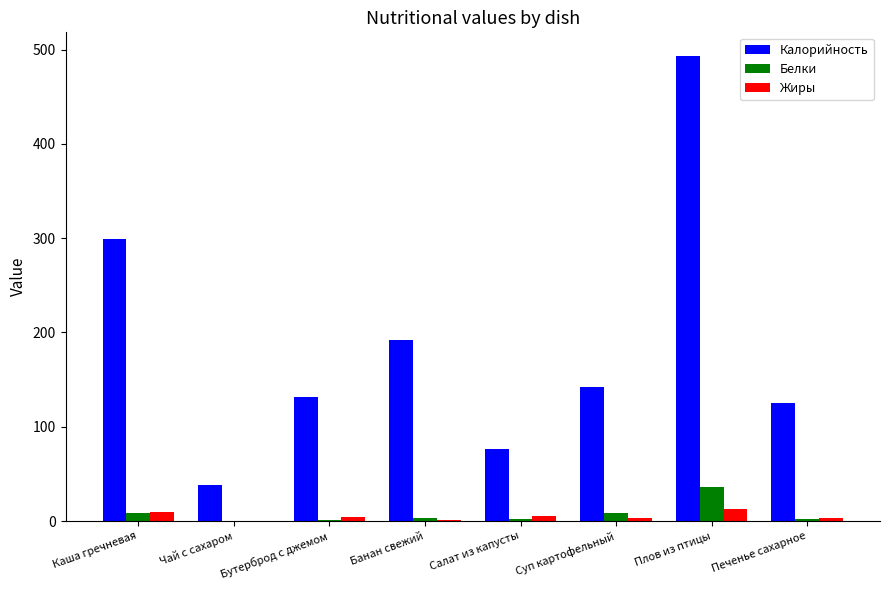

Which series has the largest total across all categories?

Калорийность